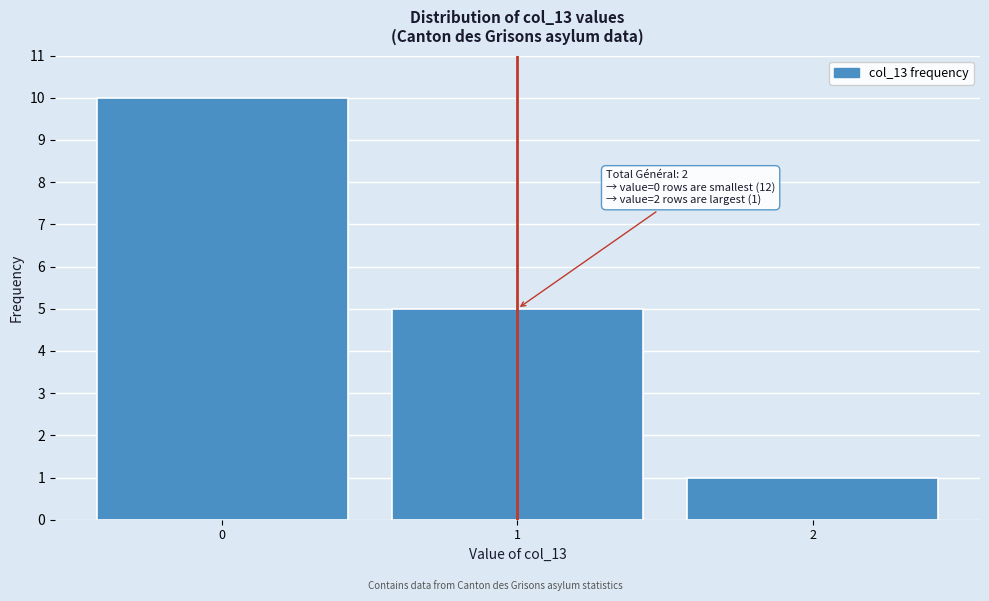

Reading right to left, what are all the values shown in this chart?

2=1	1=5	0=10